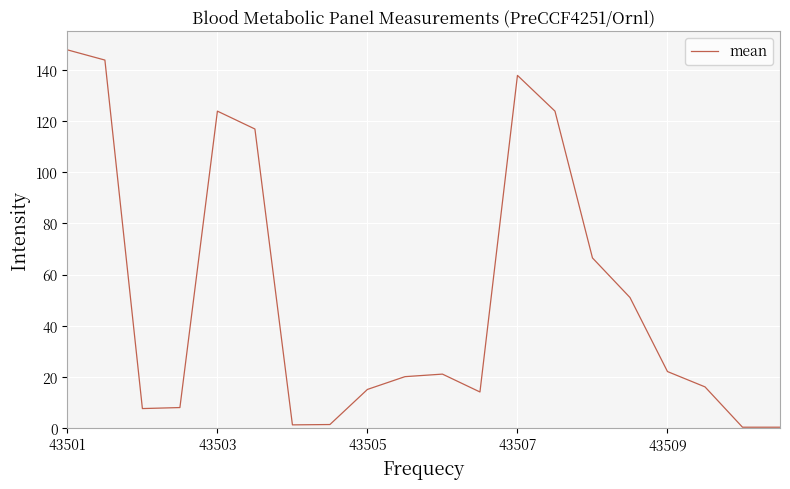

Does the chart have visible grid lines?

Yes